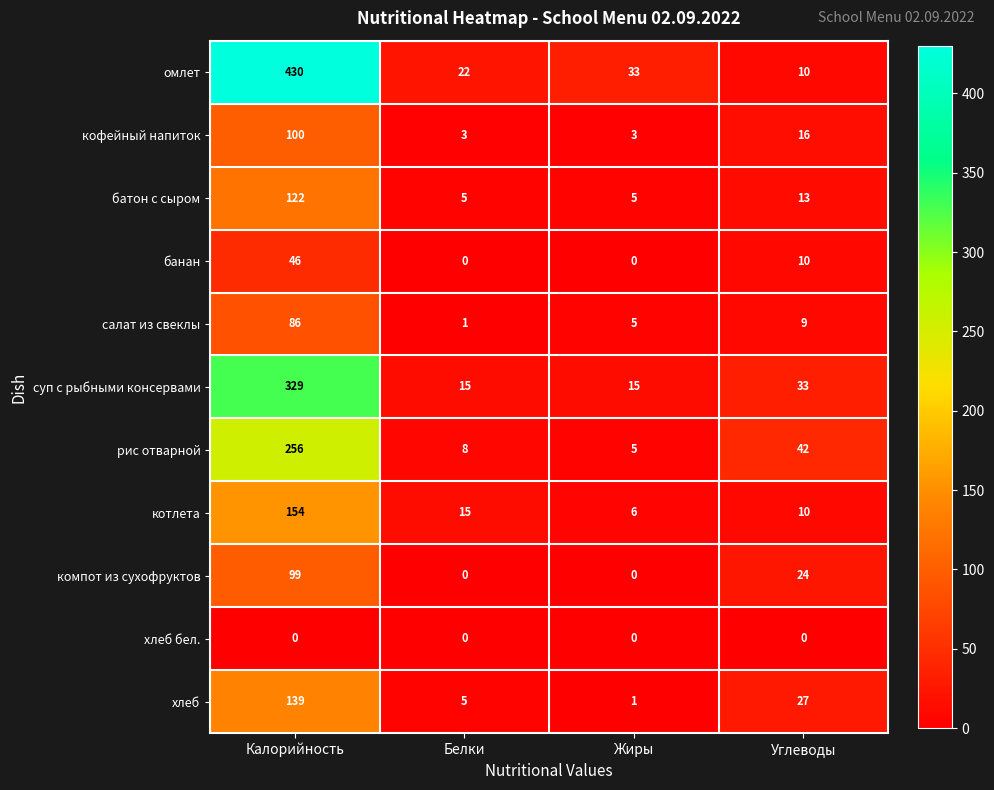

What is the highest value of the рис отварной series?

256